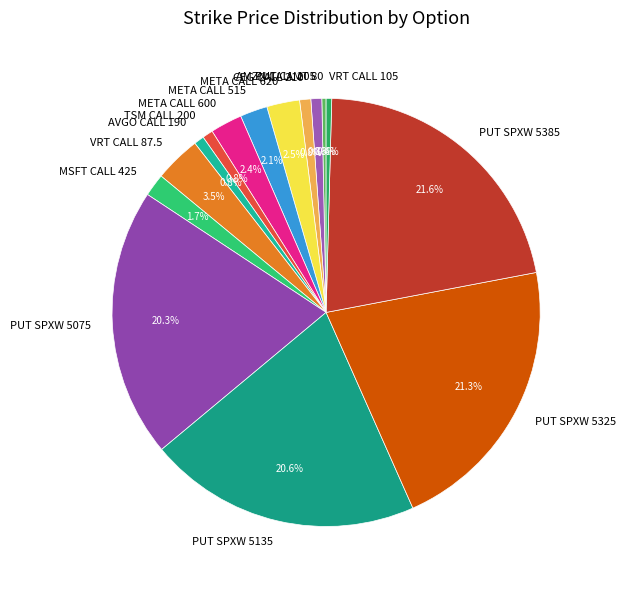

Is PUT SPXW 5135 the majority of the pie?

No